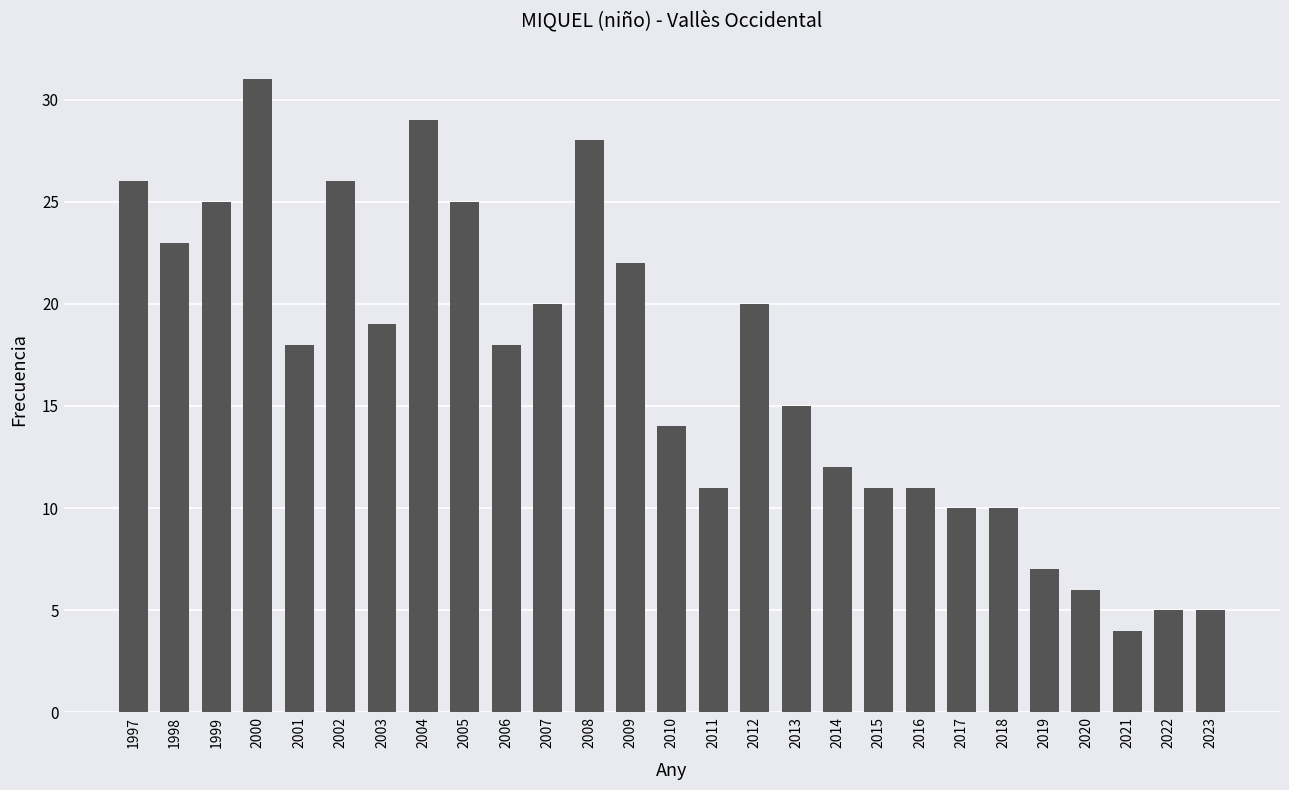

What is the sum of the values at 2010 and 2017?

24